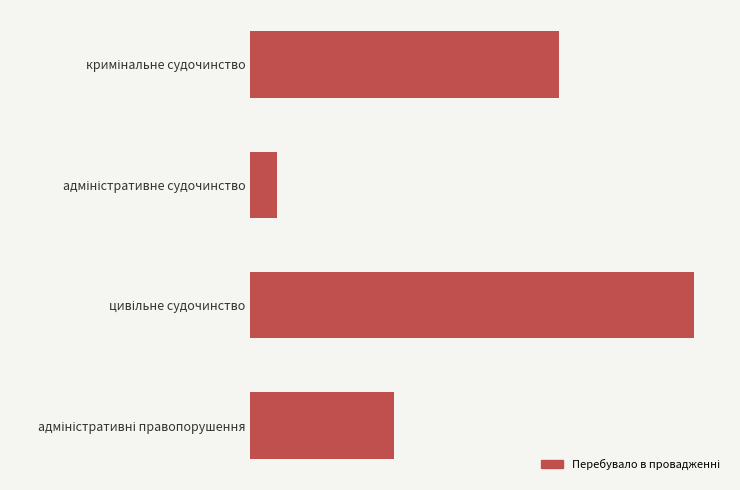

What is the difference between the maximum and minimum values?

3486